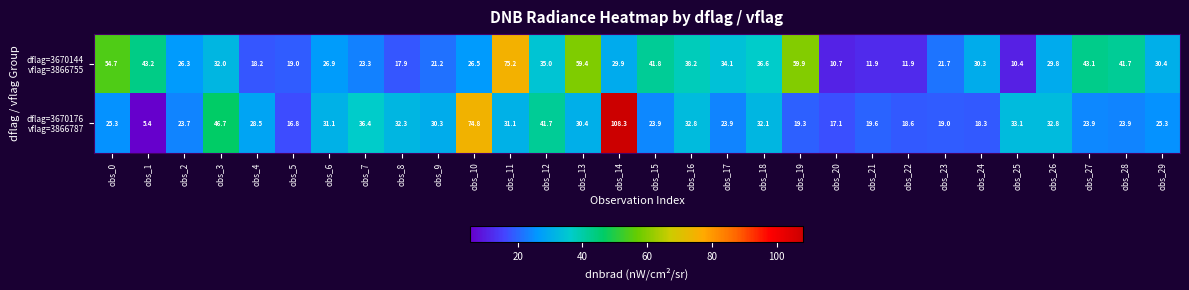

How many categories are shown in the chart?

30